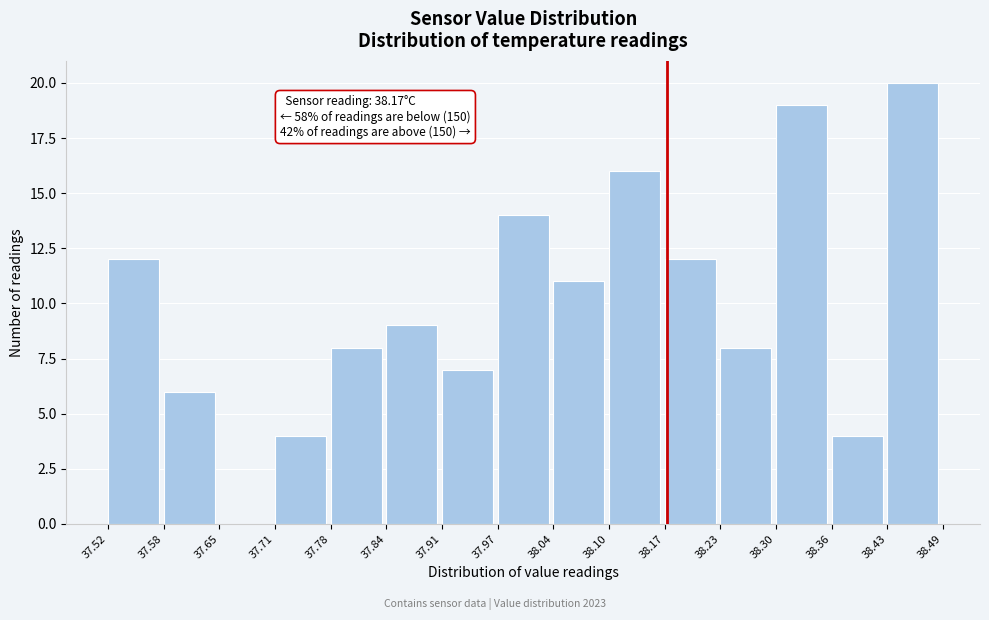

Which range on the x-axis has the tallest bar?

38.43 to 38.49